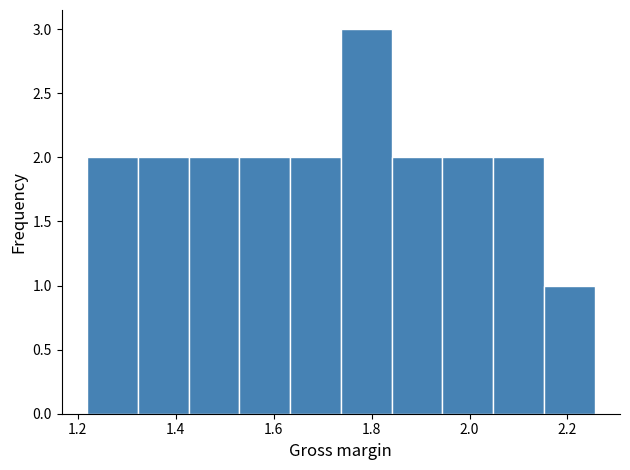

Which range on the x-axis has the tallest bar?

1.74 to 1.84